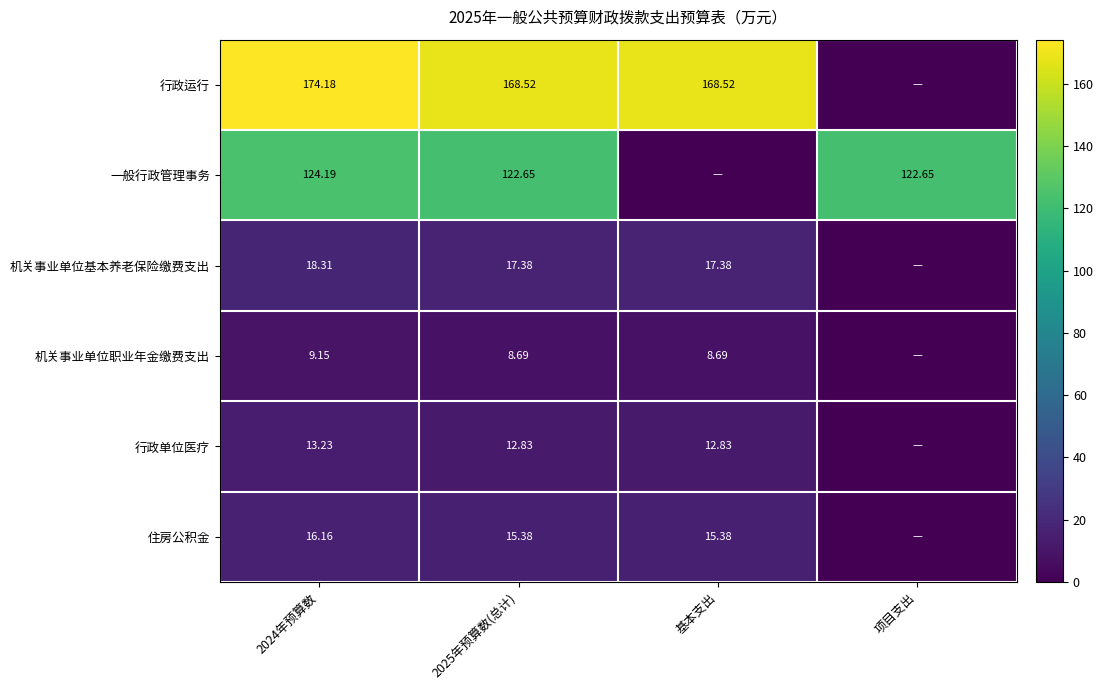

Rank the categories by 住房公积金 value from highest to lowest.

2024年预算数, 2025年预算数(总计), 基本支出, 项目支出